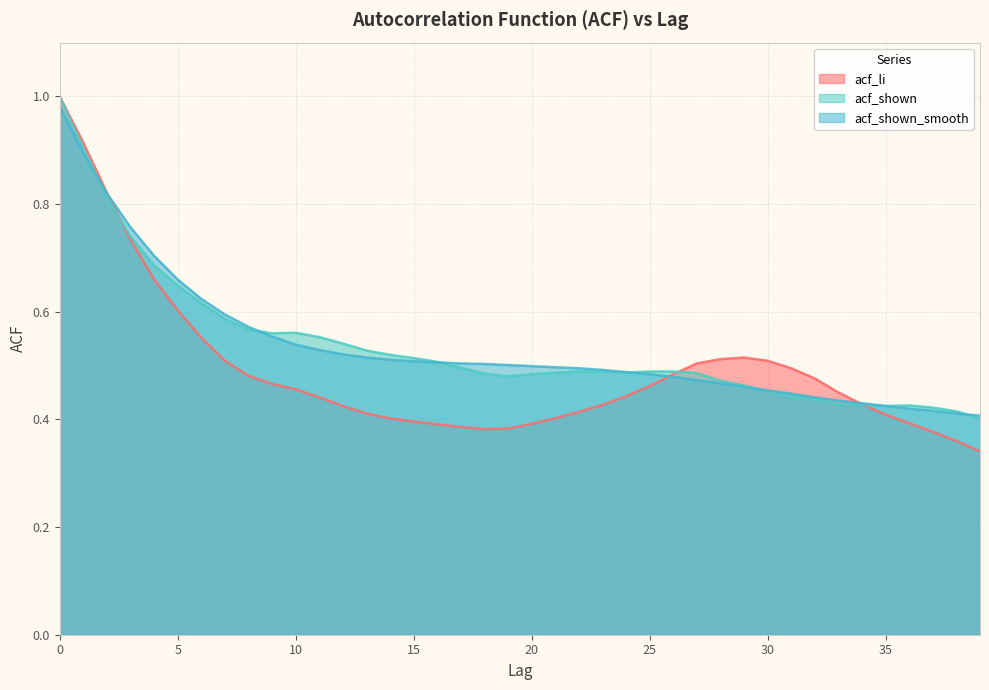

What is the total value across all series at 6?

1.8